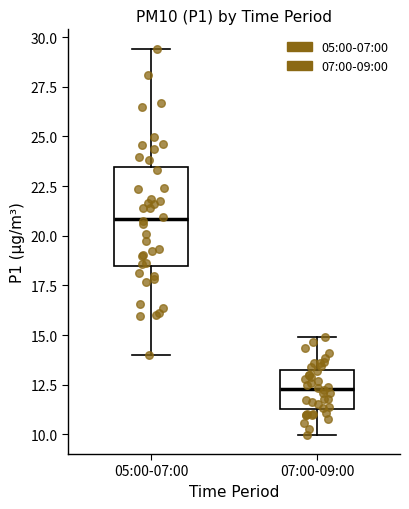

Reading left to right, transcribe this box plot: for each box, give where its median line is, the range the box spans, and where its two whiskers end, as read against the y-axis. The values are not printed on the chart, so give them approximately, as read against the axis.

05:00-07:00: median 21.0, box 18.5 to 23.5, whiskers 14.0 to 29.5
07:00-09:00: median 12.5, box 11.5 to 13.0, whiskers 10.0 to 15.0